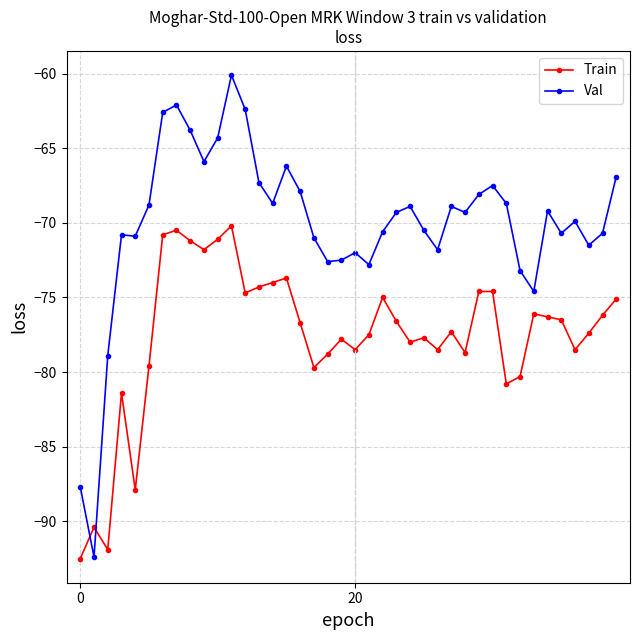

Which series has the largest range (max minus min)?

Val